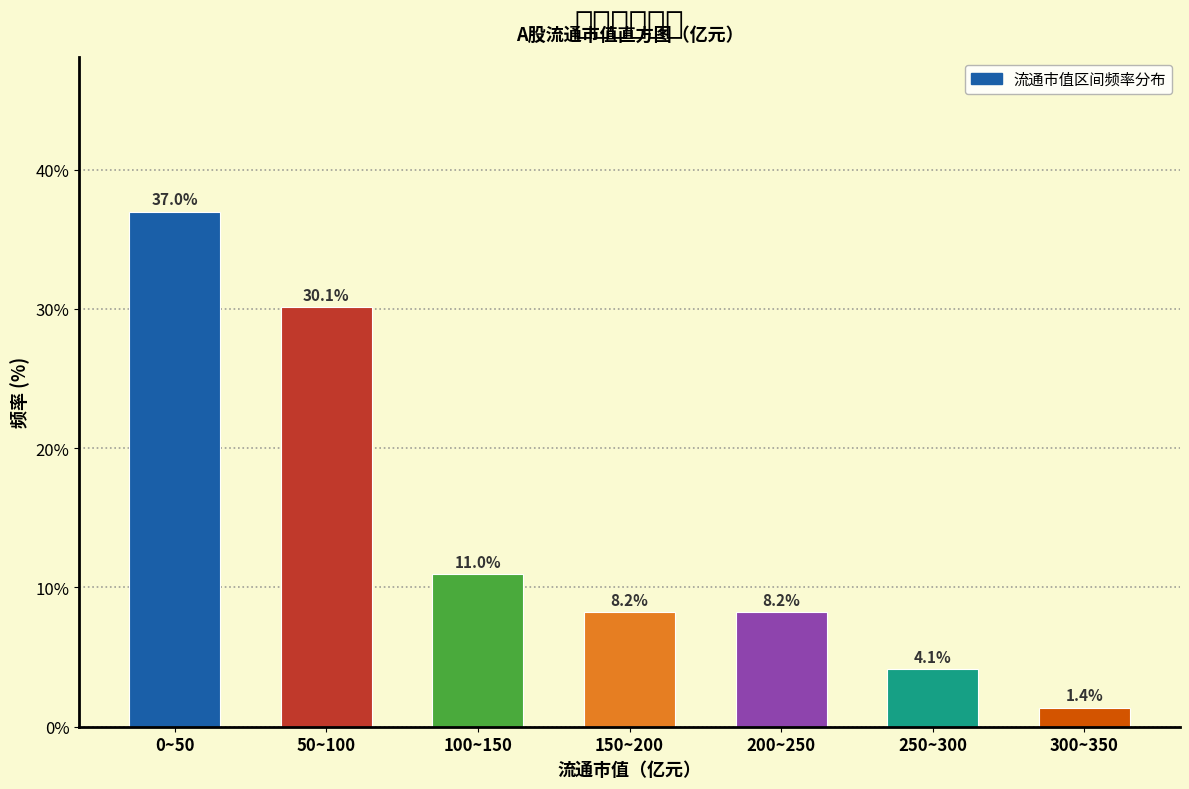

Reading left to right, list all the values displayed in this chart.

37.0	30.1	11.0	8.2	8.2	4.1	1.4